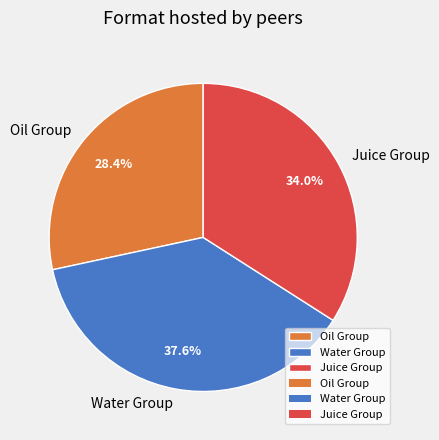

Which category has the smallest portion of the pie?

Oil Group